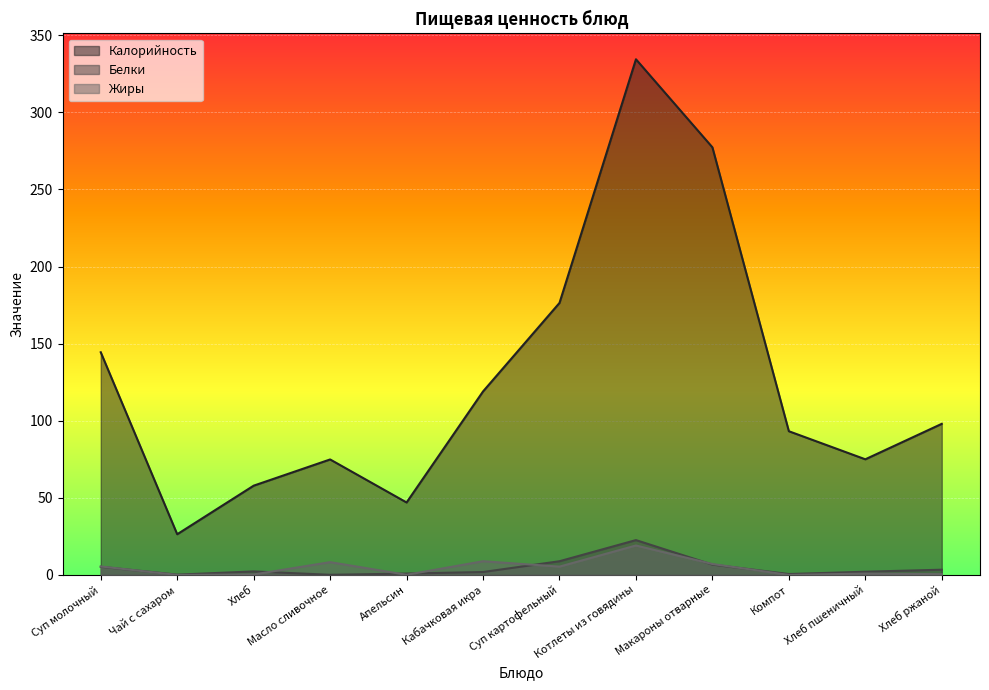

What is the sum of all Калорийность values?

1523.9